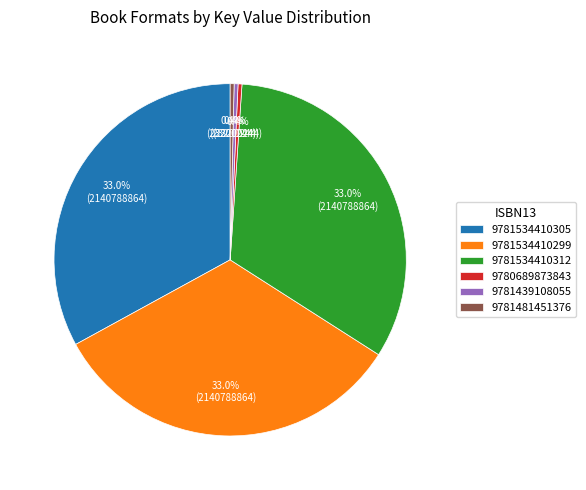

Combined, do 9781534410299 and 9781481451376 account for over 50%?

No